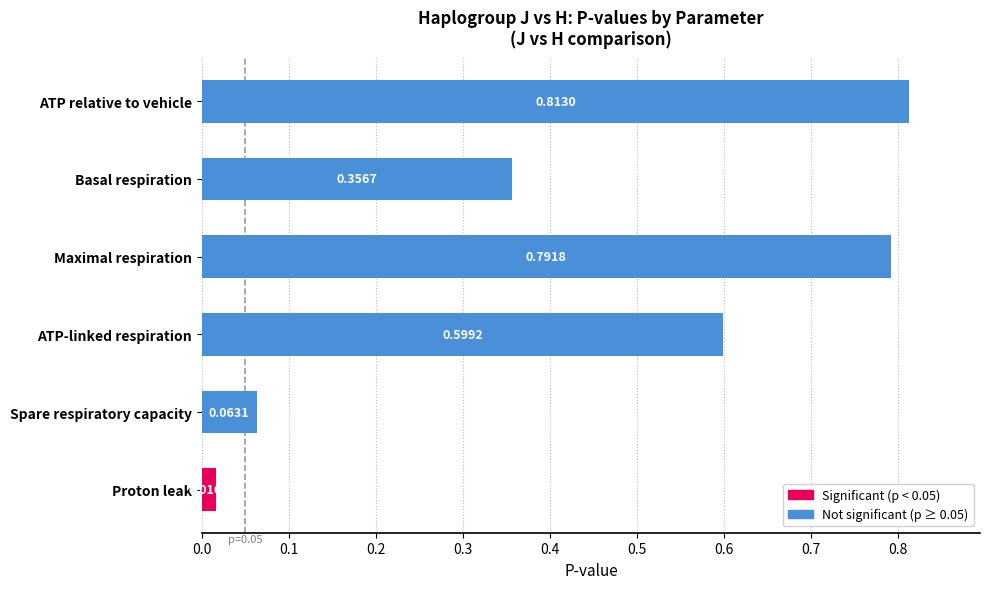

What is the value of the 4th bar from the left?

0.6